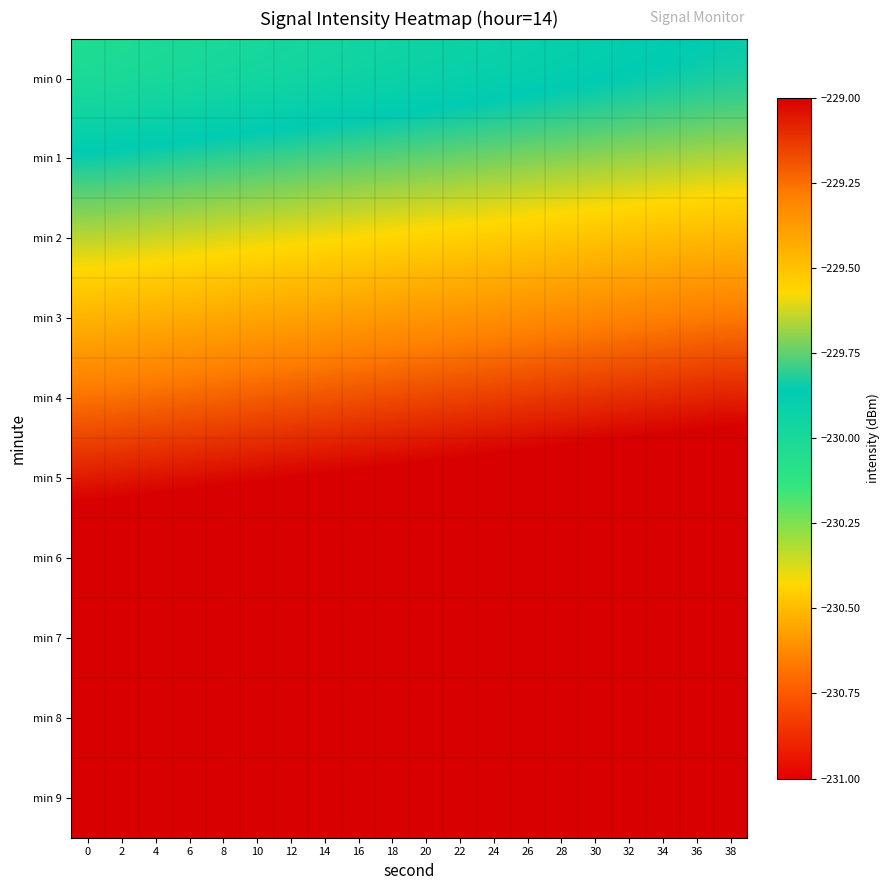

Reading right to left, transcribe all the data shown in this chart.

min 0: 38=-229.9	36=-229.9	34=-229.9	32=-229.9	30=-229.9	28=-229.9	26=-229.9	24=-229.9	22=-229.9	20=-229.9	18=-230.0	16=-230.0	14=-230.0	12=-230.0	10=-230.0	8=-230.0	6=-230.0	4=-230.0	2=-230.0	0=-230.0
min 1: 38=-229.7	36=-229.7	34=-229.7	32=-229.7	30=-229.7	28=-229.7	26=-229.7	24=-229.7	22=-229.7	20=-229.7	18=-229.8	16=-229.8	14=-229.8	12=-229.8	10=-229.8	8=-229.8	6=-229.8	4=-229.8	2=-229.8	0=-229.8
min 2: 38=-229.5	36=-229.5	34=-229.5	32=-229.5	30=-229.5	28=-229.5	26=-229.5	24=-229.5	22=-229.5	20=-229.6	18=-229.6	16=-229.6	14=-229.6	12=-229.6	10=-229.6	8=-229.6	6=-229.6	4=-229.6	2=-229.6	0=-229.6
min 3: 38=-229.3	36=-229.3	34=-229.3	32=-229.3	30=-229.3	28=-229.3	26=-229.3	24=-229.3	22=-229.3	20=-229.4	18=-229.4	16=-229.4	14=-229.4	12=-229.4	10=-229.4	8=-229.4	6=-229.4	4=-229.4	2=-229.4	0=-229.5
min 4: 38=-229.1	36=-229.1	34=-229.1	32=-229.1	30=-229.1	28=-229.1	26=-229.1	24=-229.1	22=-229.2	20=-229.2	18=-229.2	16=-229.2	14=-229.2	12=-229.2	10=-229.2	8=-229.2	6=-229.2	4=-229.2	2=-229.2	0=-229.3
min 5: 38=-228.9	36=-228.9	34=-228.9	32=-228.9	30=-228.9	28=-228.9	26=-228.9	24=-228.9	22=-229.0	20=-229.0	18=-229.0	16=-229.0	14=-229.0	12=-229.0	10=-229.0	8=-229.0	6=-229.0	4=-229.0	2=-229.1	0=-229.1
min 6: 38=-228.7	36=-228.7	34=-228.7	32=-228.7	30=-228.7	28=-228.7	26=-228.7	24=-228.7	22=-228.8	20=-228.8	18=-228.8	16=-228.8	14=-228.8	12=-228.8	10=-228.8	8=-228.8	6=-228.8	4=-228.8	2=-228.9	0=-228.9
min 7: 38=-228.5	36=-228.5	34=-228.5	32=-228.5	30=-228.5	28=-228.5	26=-228.5	24=-228.6	22=-228.6	20=-228.6	18=-228.6	16=-228.6	14=-228.6	12=-228.6	10=-228.6	8=-228.6	6=-228.6	4=-228.7	2=-228.7	0=-228.7
min 8: 38=-228.3	36=-228.3	34=-228.3	32=-228.3	30=-228.3	28=-228.3	26=-228.3	24=-228.4	22=-228.4	20=-228.4	18=-228.4	16=-228.4	14=-228.4	12=-228.4	10=-228.4	8=-228.4	6=-228.4	4=-228.5	2=-228.5	0=-228.5
min 9: 38=-228.1	36=-228.1	34=-228.1	32=-228.1	30=-228.1	28=-228.1	26=-228.2	24=-228.2	22=-228.2	20=-228.2	18=-228.2	16=-228.2	14=-228.2	12=-228.2	10=-228.2	8=-228.2	6=-228.2	4=-228.3	2=-228.3	0=-228.3